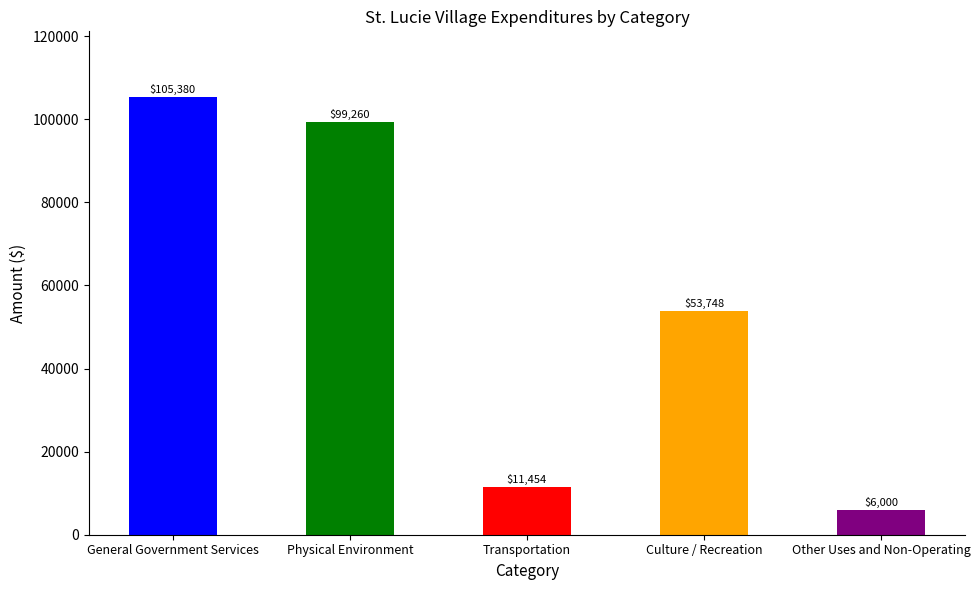

How many values are below 53748?

2